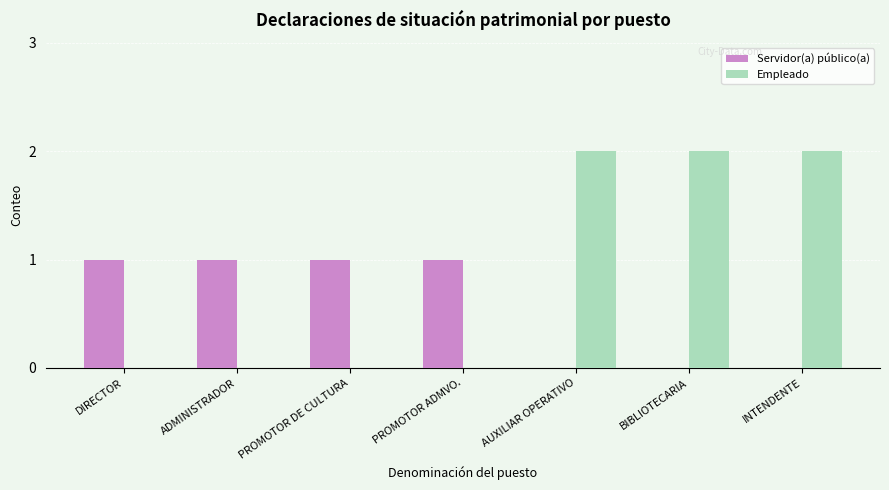

Which series changed the most between DIRECTOR and BIBLIOTECARIA?

Empleado